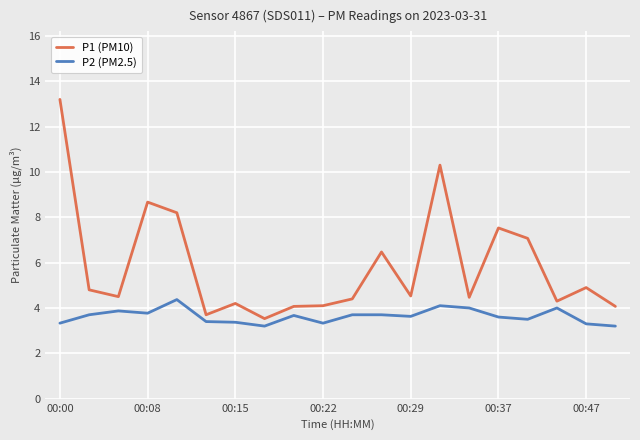

How many values in the P1 (PM10) series exceed 4?

18